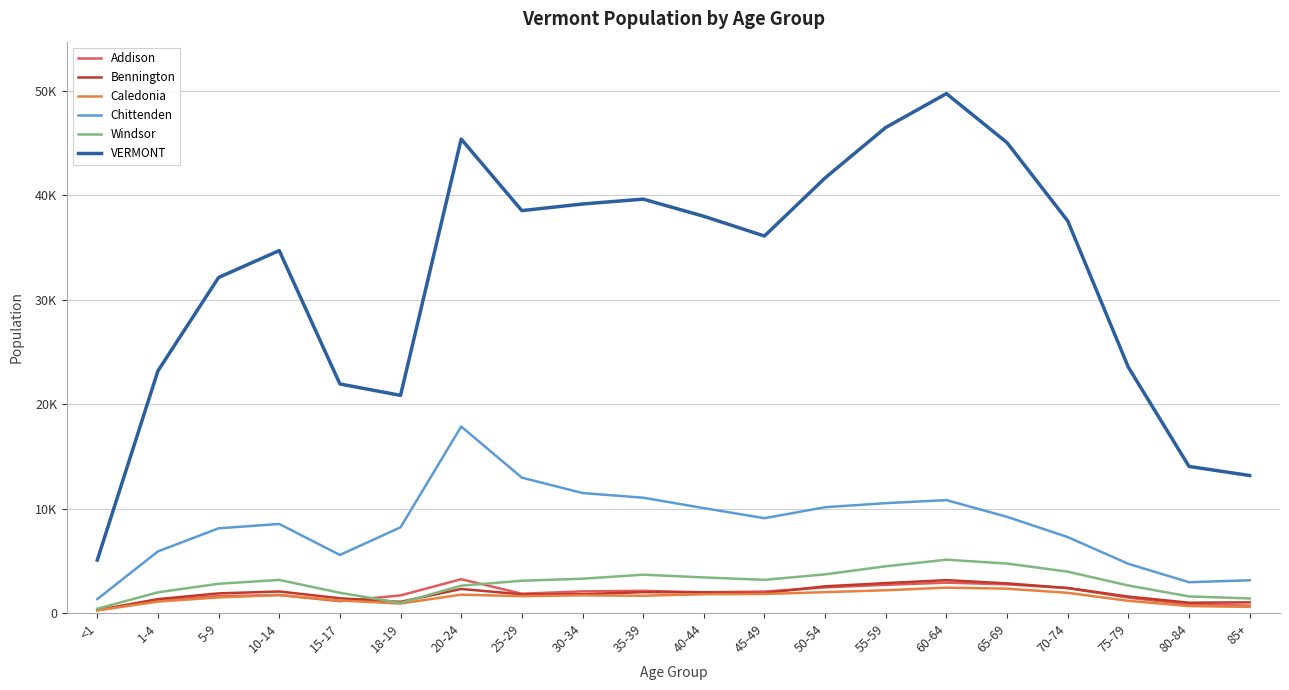

Where is the first local maximum for Caledonia?

10-14